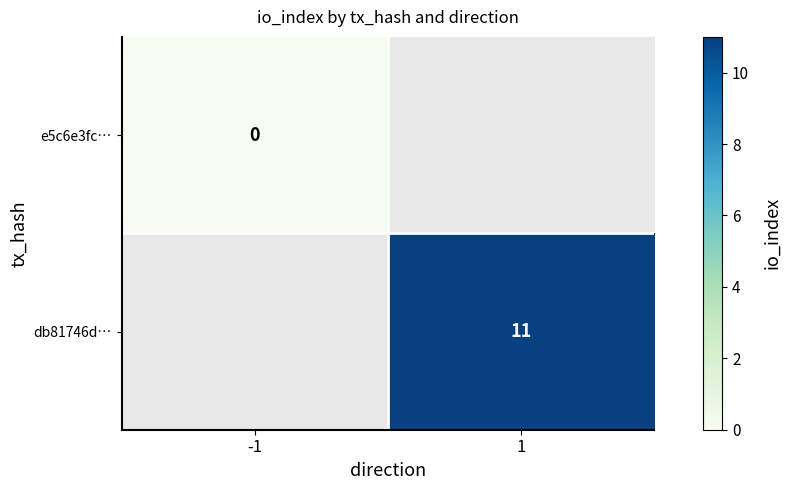

The db81746d… series shows 17 at 1. True or false?

False